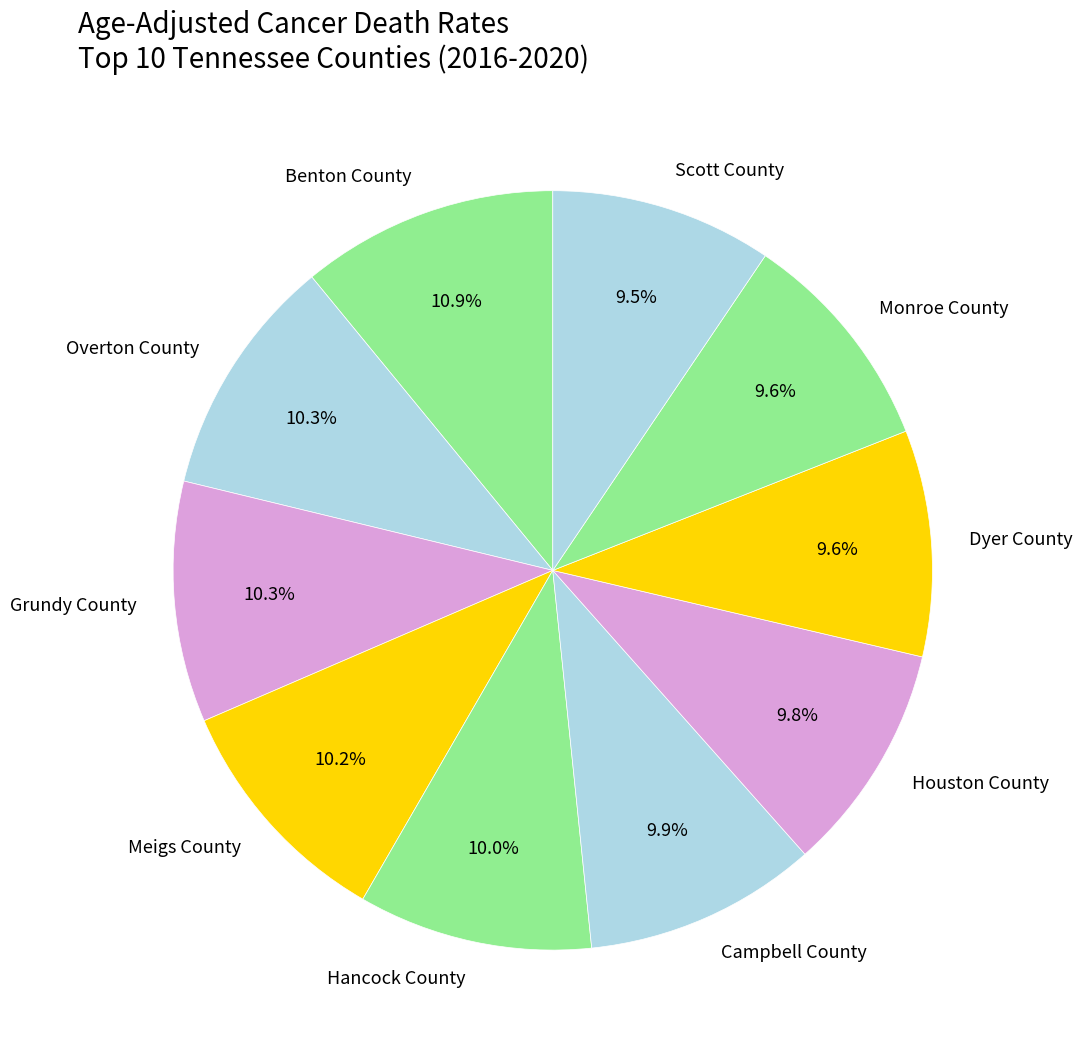

Is there a majority slice in this chart?

No